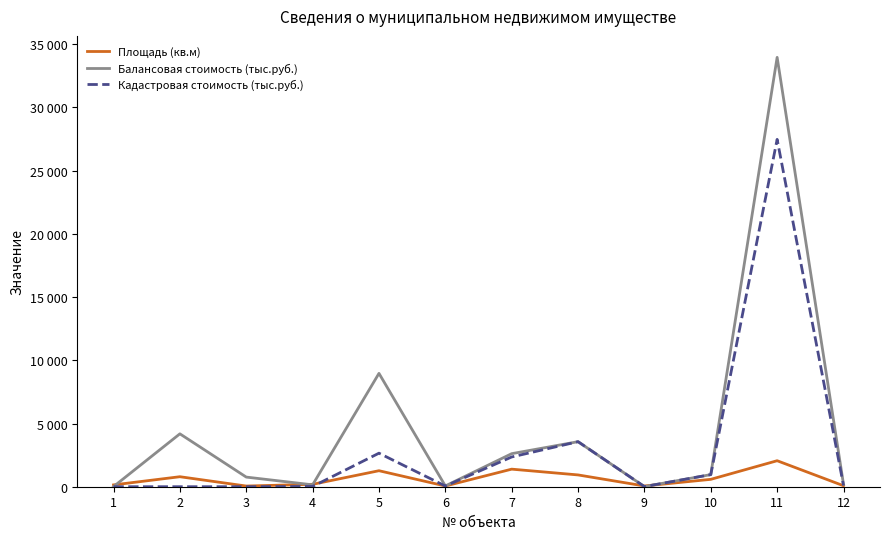

Reading left to right, transcribe all the data shown in this chart.

Площадь (кв.м): 1=143.9	2=791.2	3=53.8	4=190.7	5=1266.0	6=56.4	7=1389.6	8=932.9	9=59.0	10=583.8	11=2056.5	12=78.3
Балансовая стоимость (тыс.руб.): 1=10.8	2=4184.0	3=762.0	4=150.0	5=8966.0	6=61.6	7=2614.9	8=3562.1	9=9.8	10=957.8	11=33961.1	12=189.6
Кадастровая стоимость (тыс.руб.): 1=0.0	2=0.0	3=0.0	4=21.3	5=2653.0	6=54.2	7=2353.4	8=3562.1	9=9.8	10=957.8	11=27473.8	12=100.8